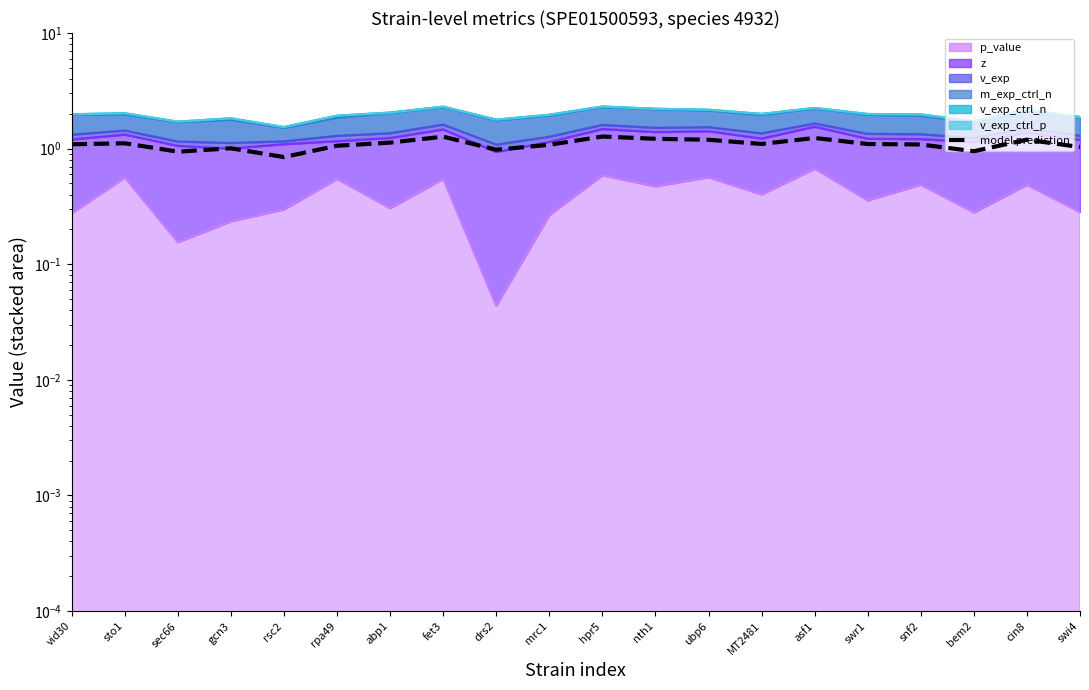

Between MT2481 and ubp6, which is larger?

ubp6